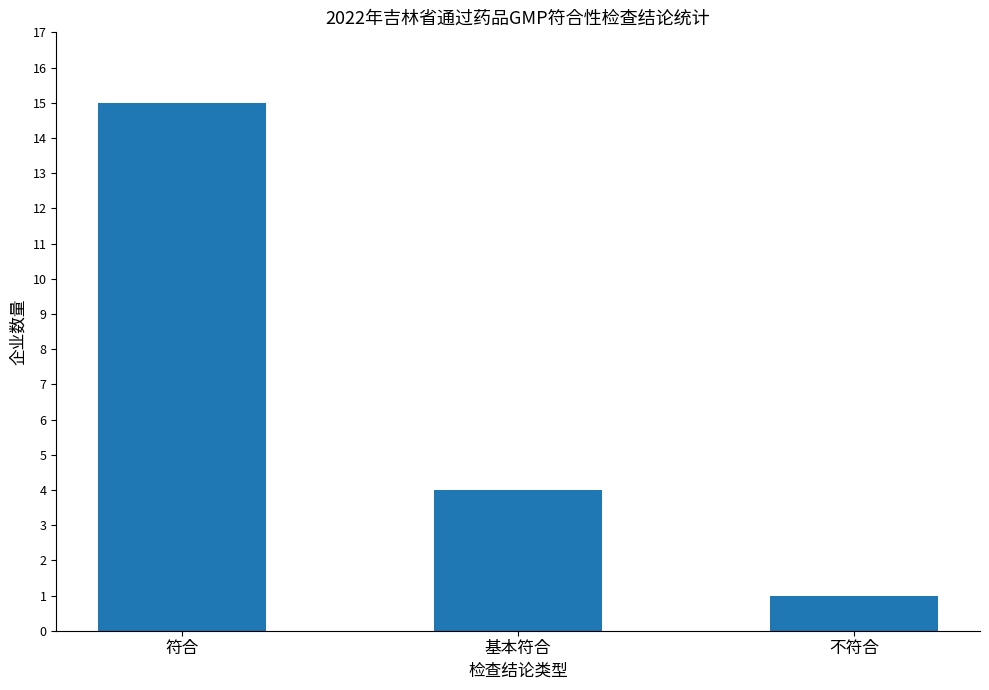

What is the sum of all values?

20